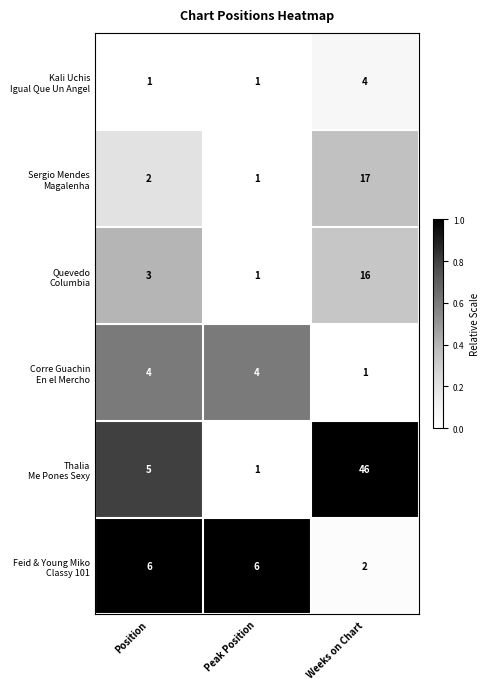

Count the number of categories in the chart.

3